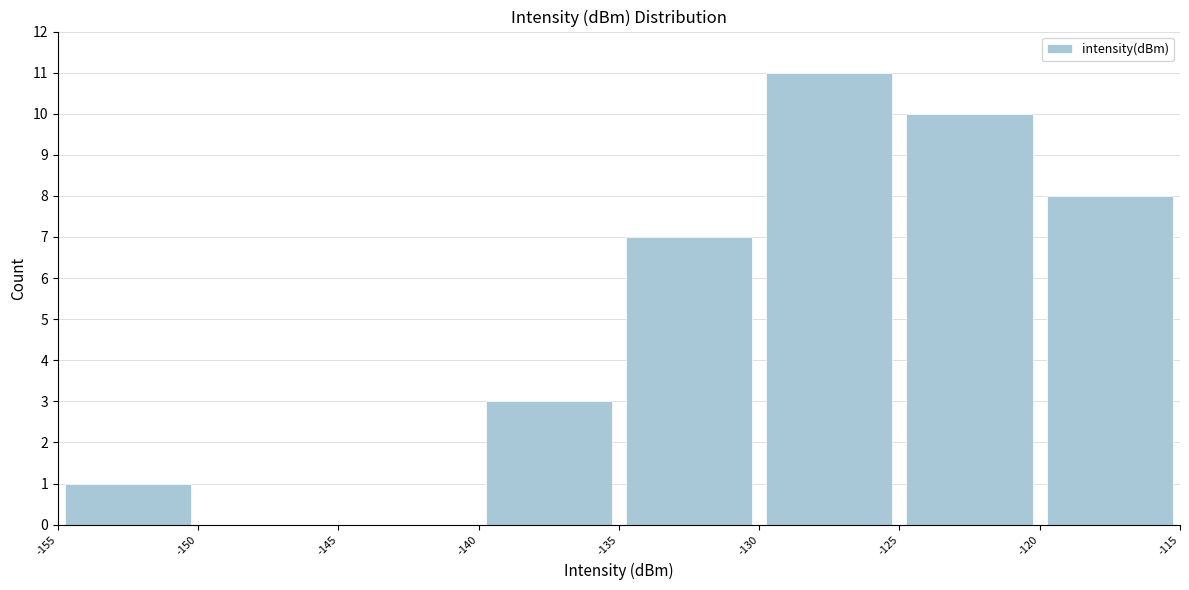

Reading left to right, transcribe this chart: for each bar, give the range it covers on the x-axis and its height. The values are not printed on the chart, so give them approximately, as read against the axis.

-155 to -150: 1
-150 to -145: 0
-145 to -140: 0
-140 to -135: 3
-135 to -130: 7
-130 to -125: 11
-125 to -120: 10
-120 to -115: 8